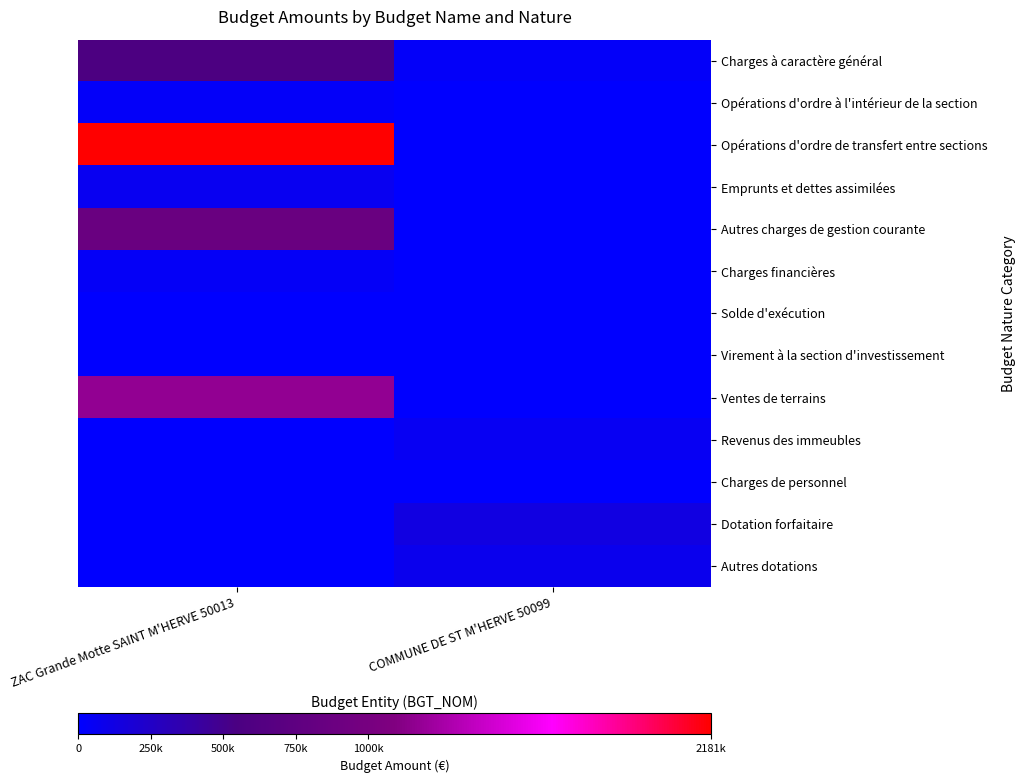

Which series has the widest spread of values?

Opérations d'ordre de transfert entre sections